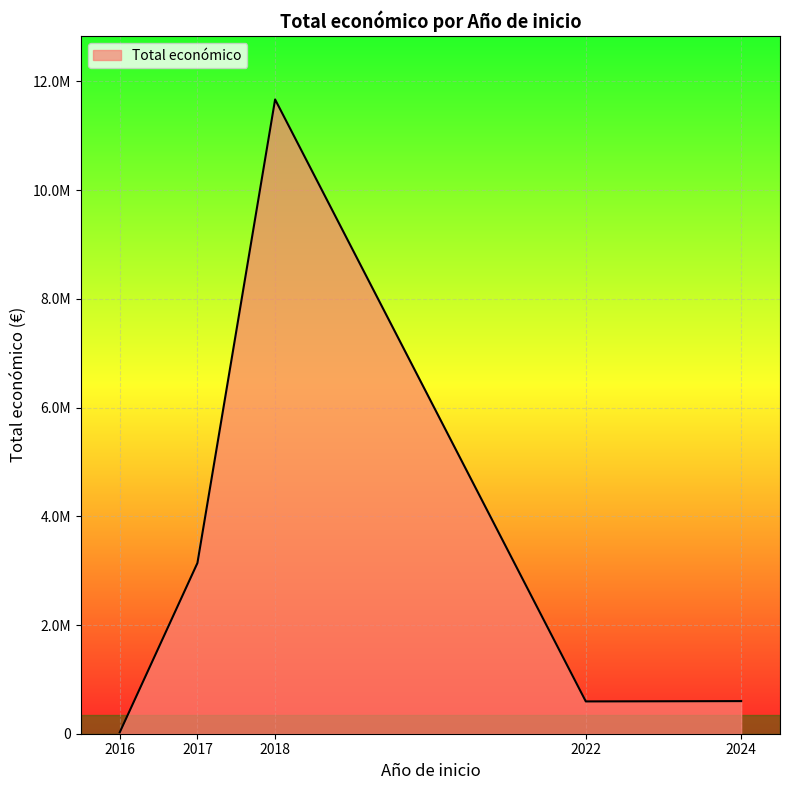

What is the sum of the values at 2016 and 2024?

624902